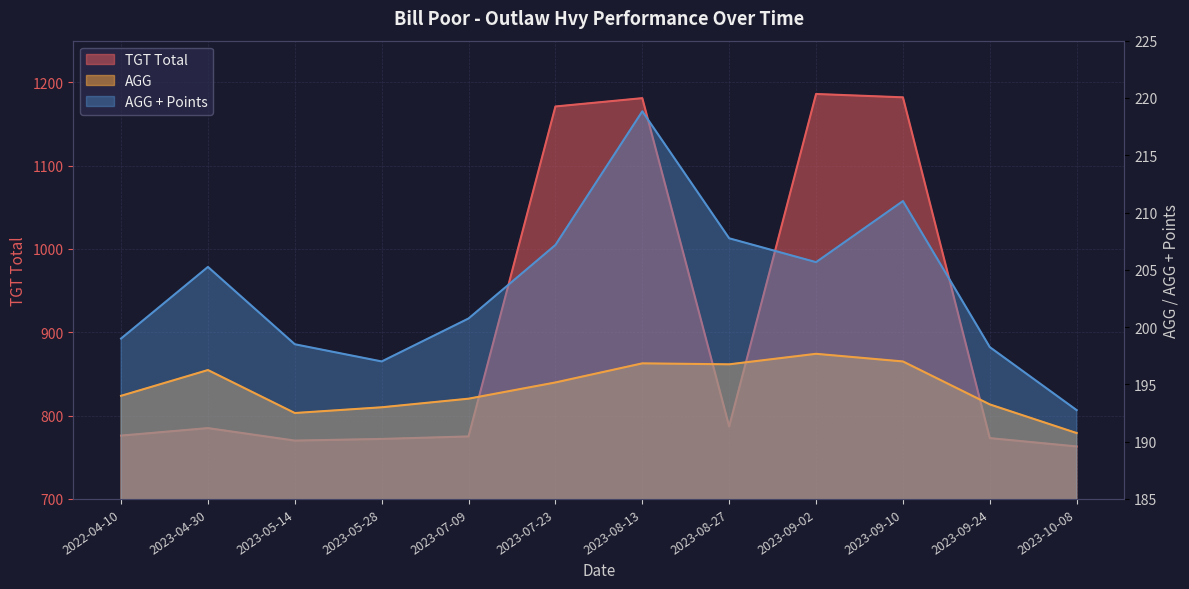

How many lines are shown in the chart?

3